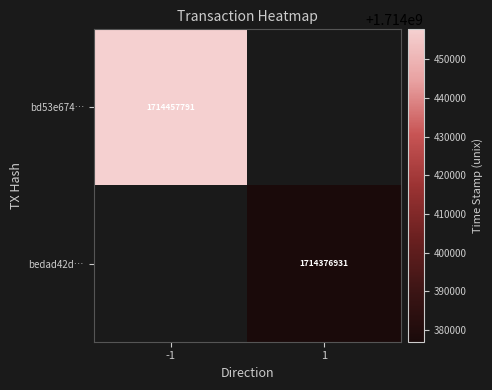

The bedad42d… series shows 1714376931 at 1. True or false?

True